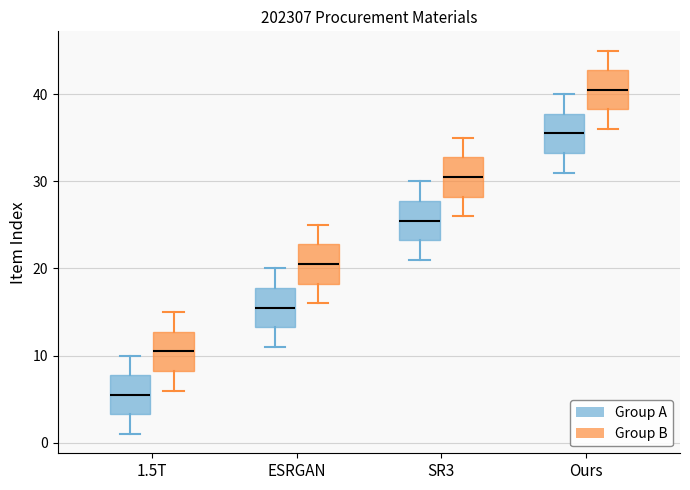

Which box has the lowest median line?

1.5T (Group A)